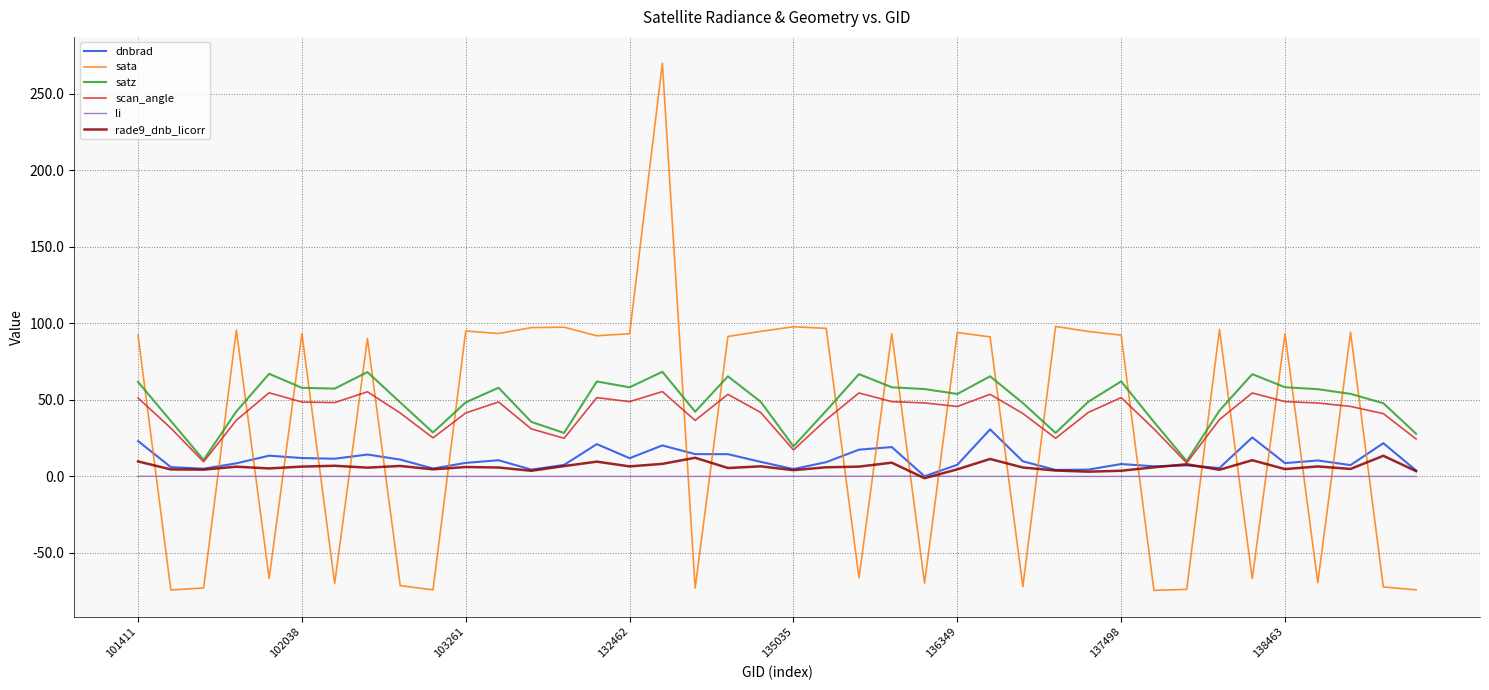

Which series has the widest spread of values?

sata